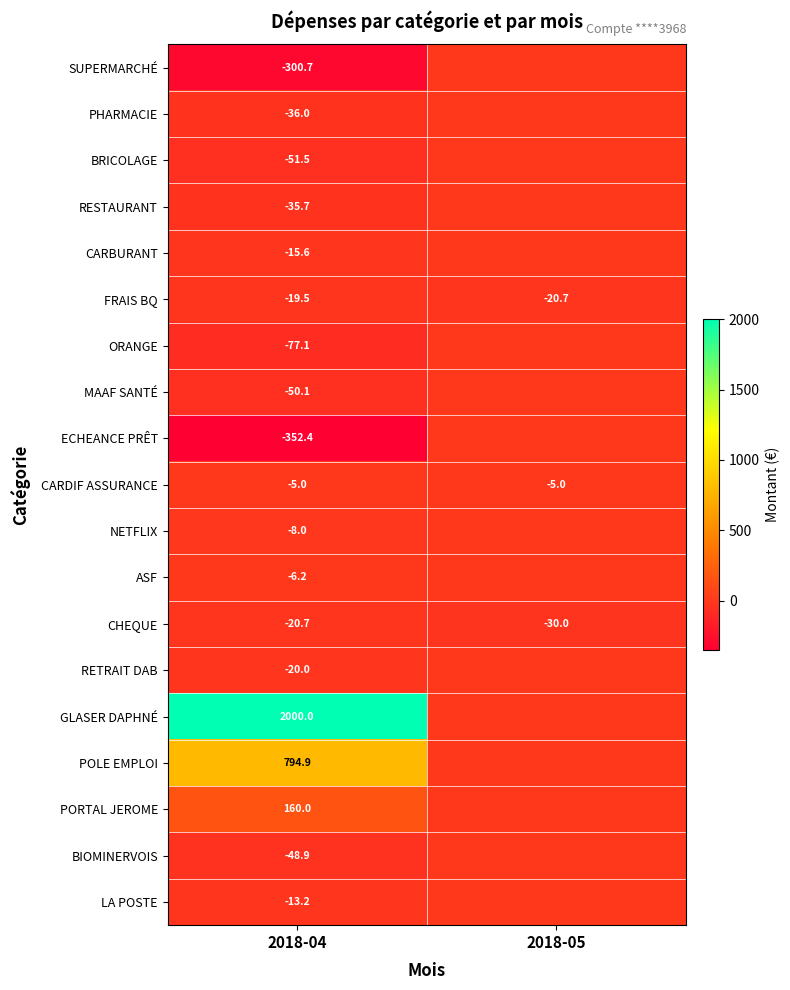

Is the value of CARDIF ASSURANCE at 2018-05 greater than the value of BRICOLAGE at 2018-04?

Yes